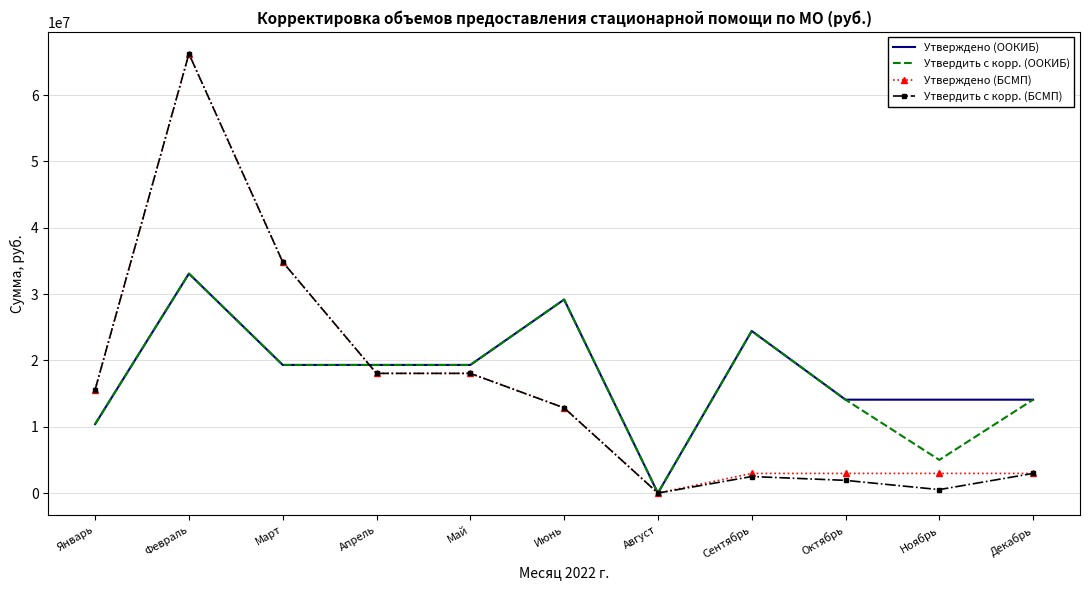

What is the total value across all series at Май?

74743215.2